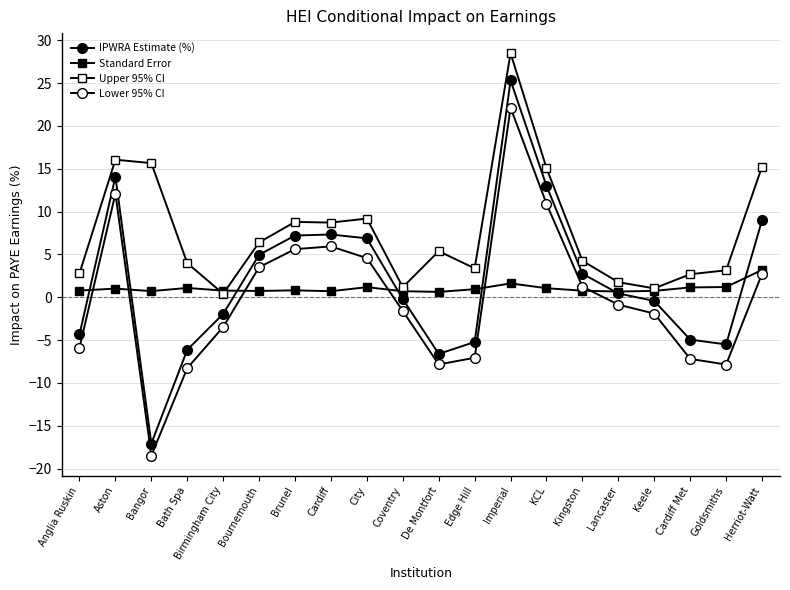

Which series changed the most between Imperial and Herriot-Watt?

Lower 95% CI